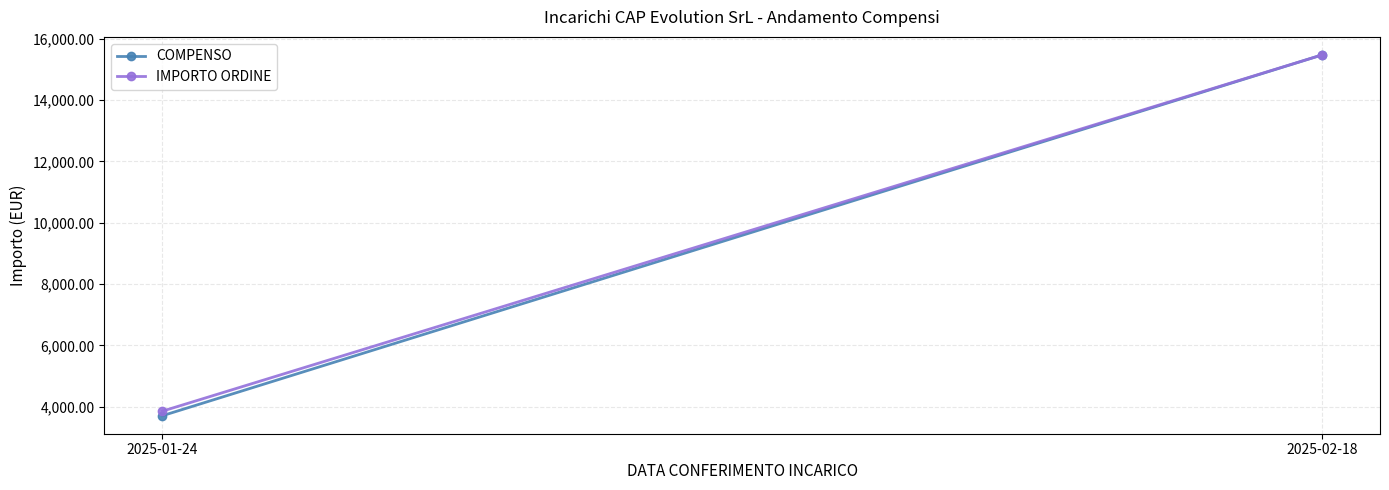

Is this an area chart (filled region under the line)?

No